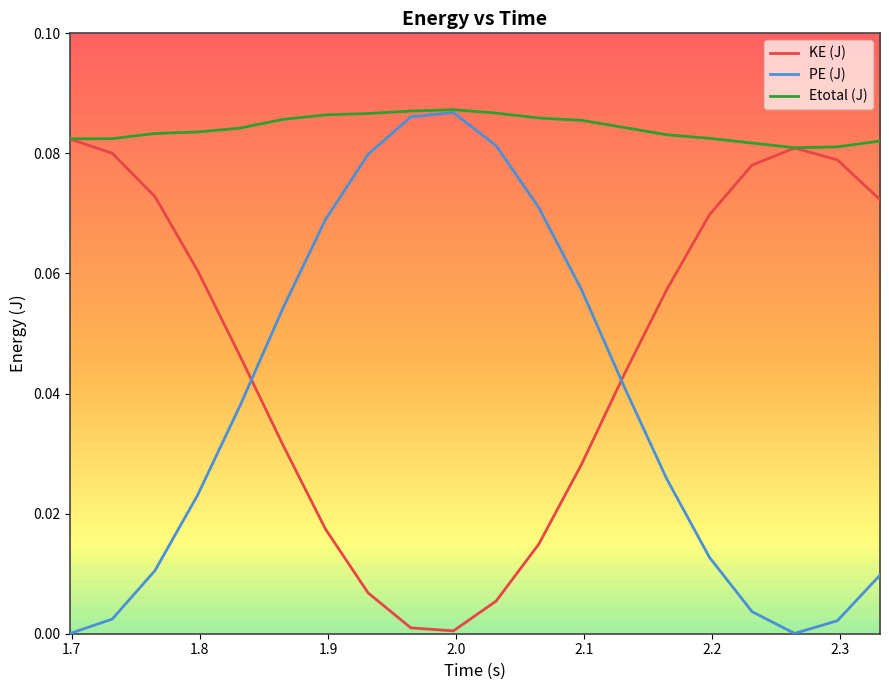

How many intersections are there between KE (J) and PE (J)?

2